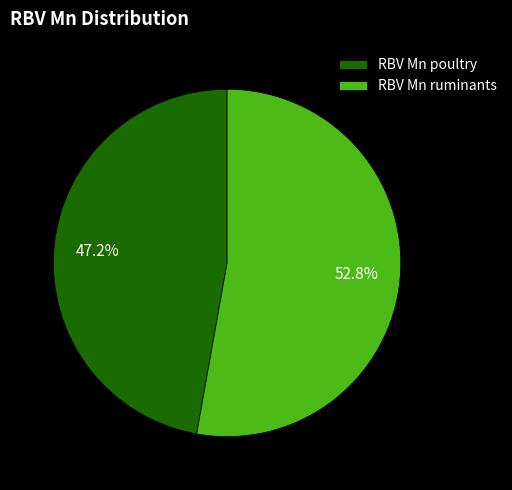

Which slice represents more than half of the pie?

RBV Mn ruminants